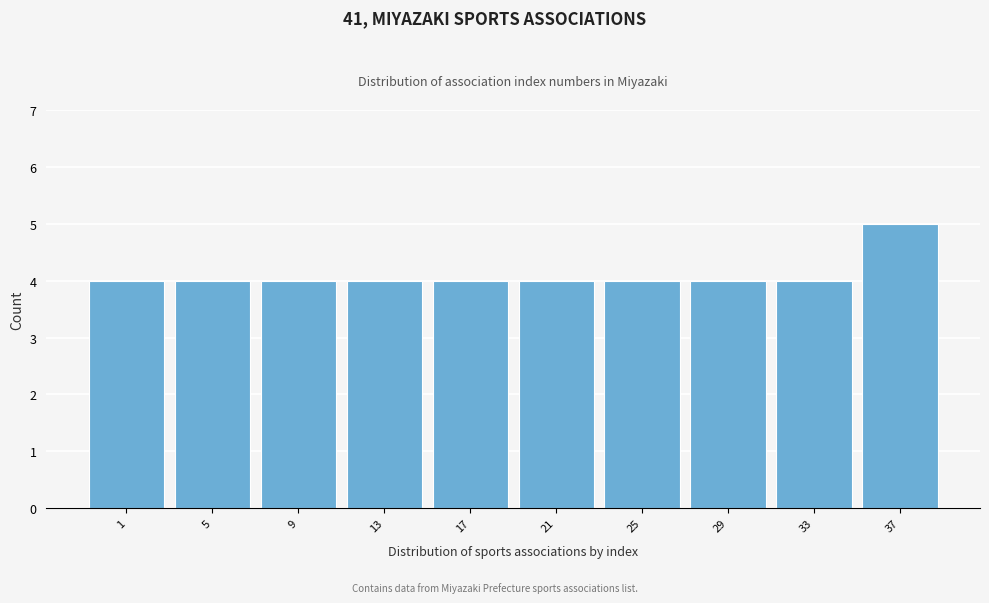

Reading left to right, list all the values displayed in this chart.

1=4	5=4	9=4	13=4	17=4	21=4	25=4	29=4	33=4	37=5